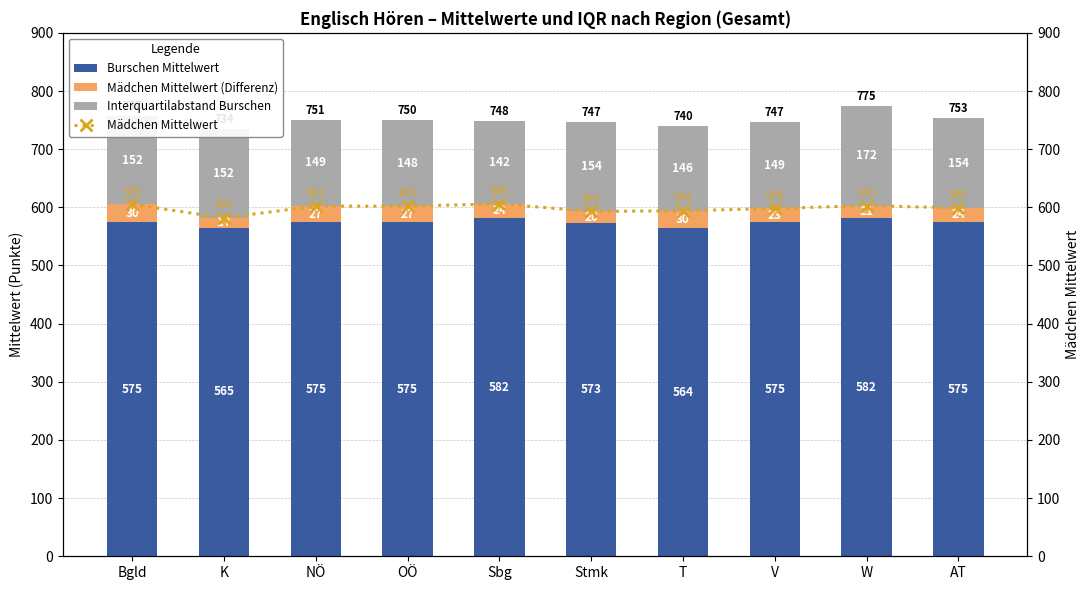

Reading right to left, extract all data points from this chart.

Burschen Mittelwert: AT=575	W=582	V=575	T=564	Stmk=573	Sbg=582	OÖ=575	NÖ=575	K=565	Bgld=575
Mädchen Mittelwert (Differenz): AT=24	W=21	V=23	T=30	Stmk=20	Sbg=24	OÖ=27	NÖ=27	K=17	Bgld=30
Interquartilabstand Burschen: AT=154	W=172	V=149	T=146	Stmk=154	Sbg=142	OÖ=148	NÖ=149	K=152	Bgld=152
Mädchen Mittelwert: AT=599	W=603	V=598	T=594	Stmk=593	Sbg=606	OÖ=602	NÖ=602	K=582	Bgld=605